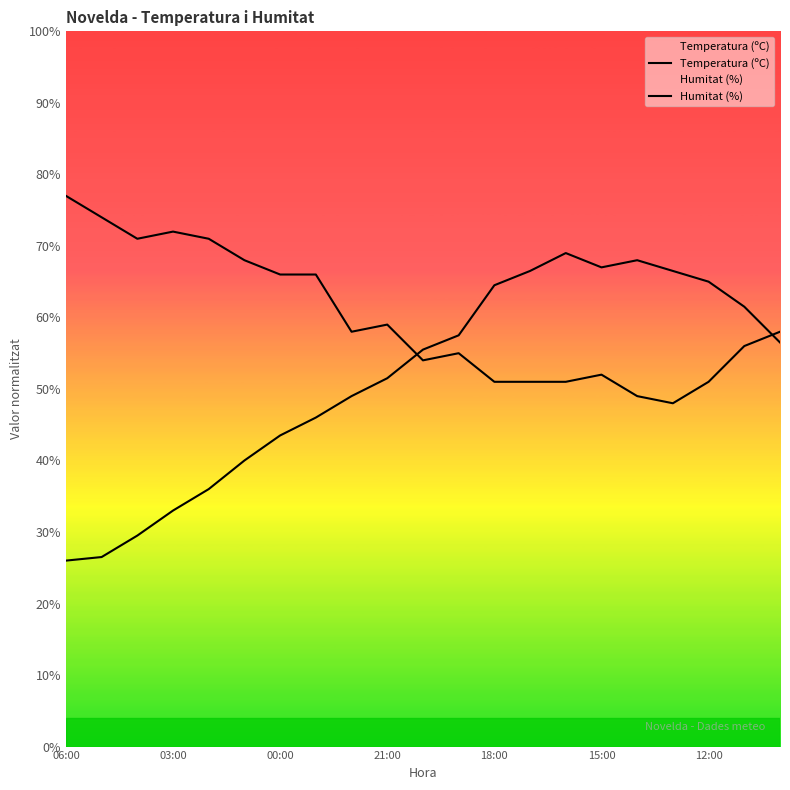

What is the maximum value for Humitat (%)?

77.0